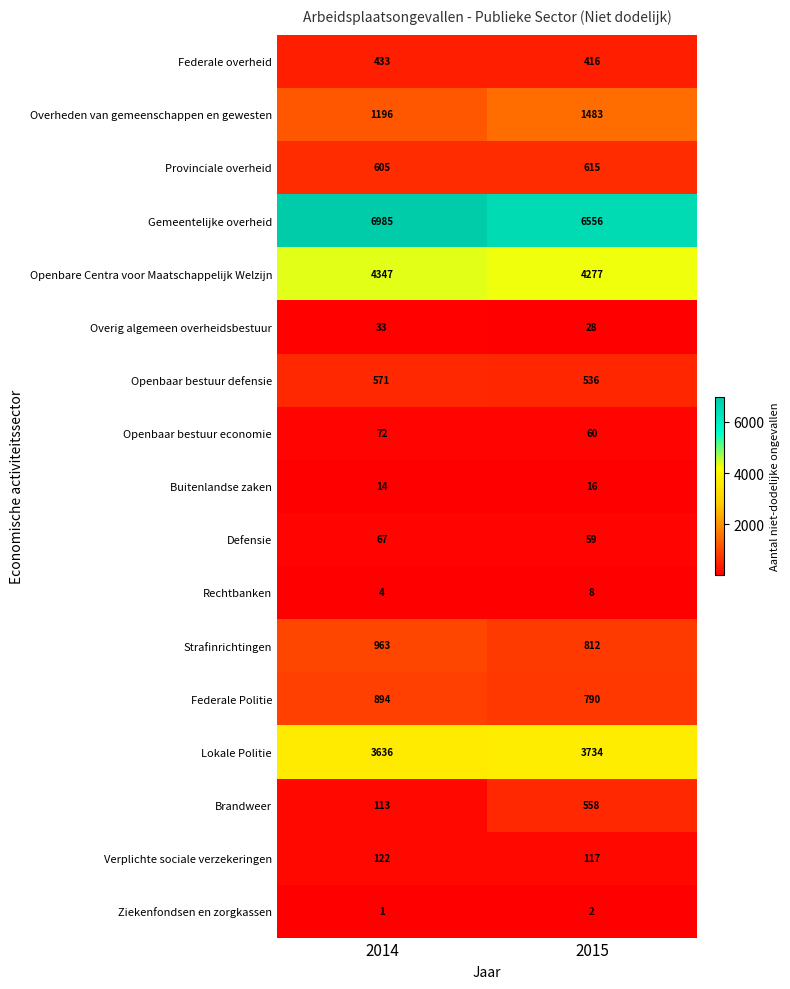

Is it true that Lokale Politie equals 3734 at 2015?

True